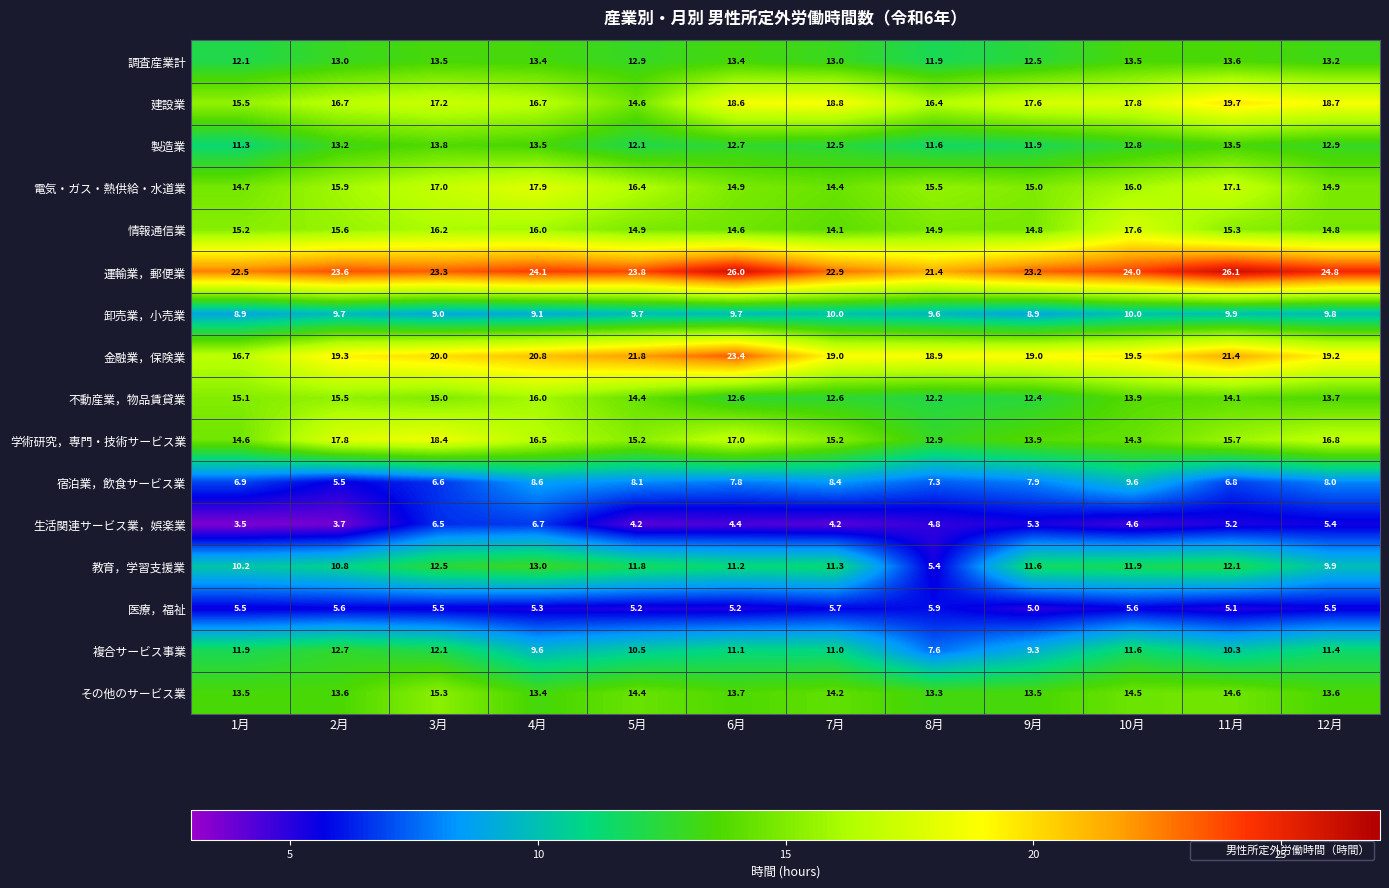

Rank the series by their maximum value, from lowest to highest.

医療，福祉, 生活関連サービス業，娯楽業, 宿泊業，飲食サービス業, 卸売業，小売業, 複合サービス事業, 教育，学習支援業, 調査産業計, 製造業, その他のサービス業, 不動産業，物品賃貸業, 情報通信業, 電気・ガス・熱供給・水道業, 学術研究，専門・技術サービス業, 建設業, 金融業，保険業, 運輸業，郵便業